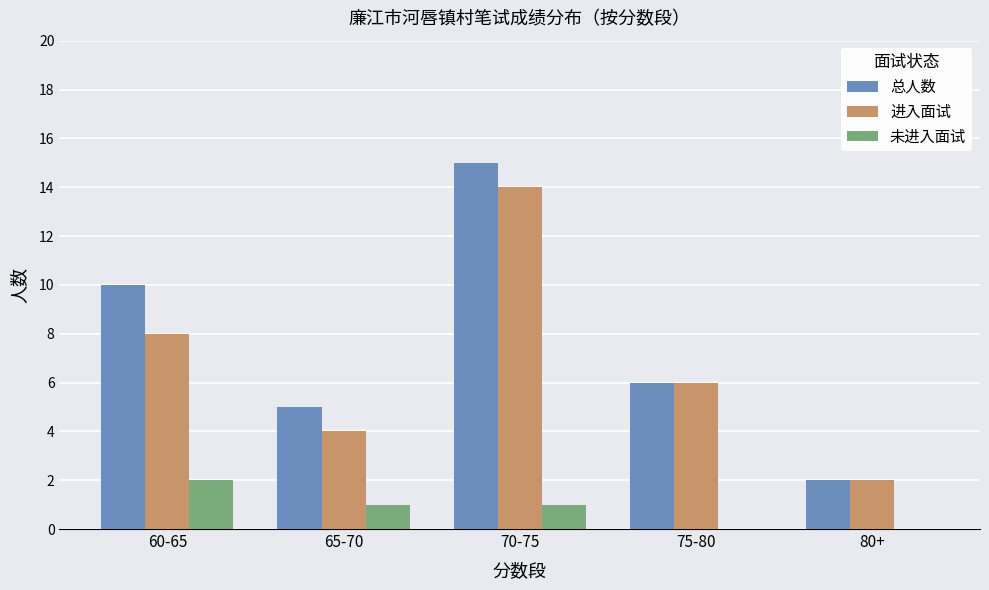

What is the average value of the 未进入面试 series?

1